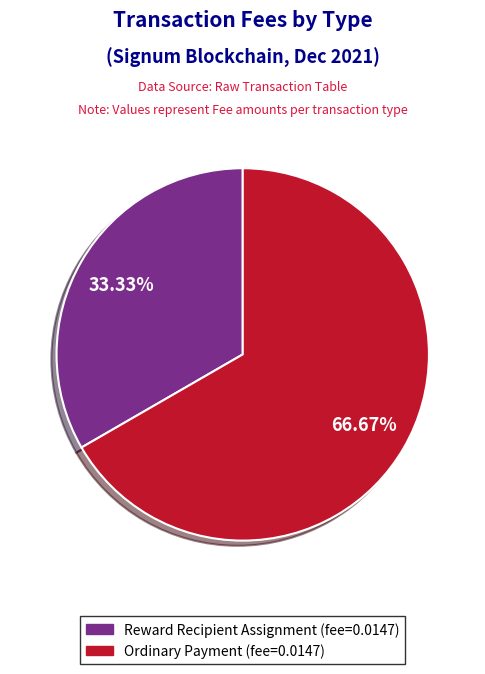

Does any single category account for the majority?

Yes